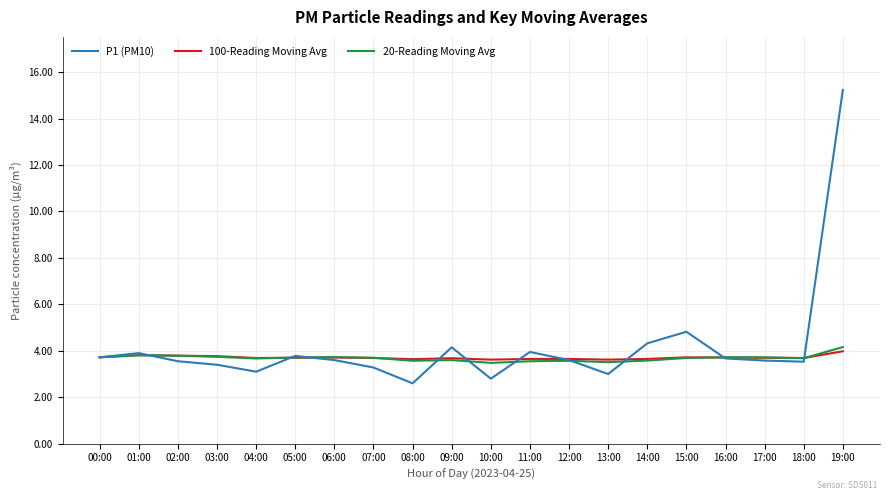

What position from the right is 10:00?

10